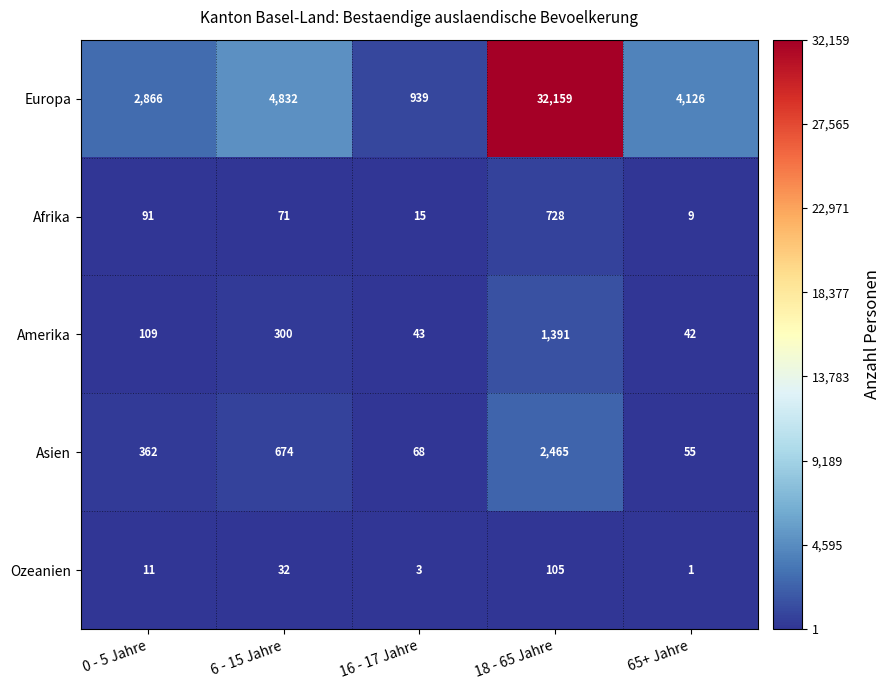

How many categories are shown in the chart?

5